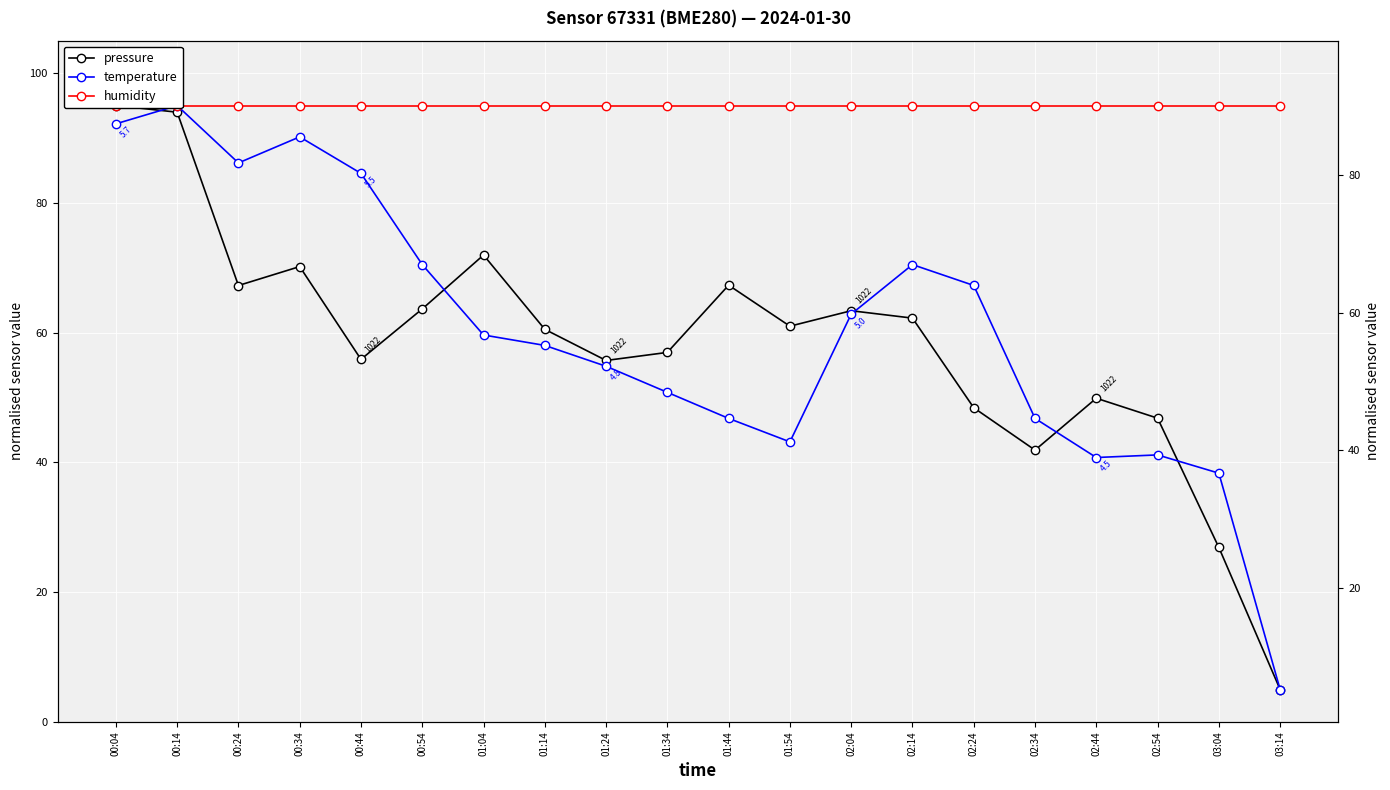

Which series changed the most between 00:04 and 02:34?

pressure